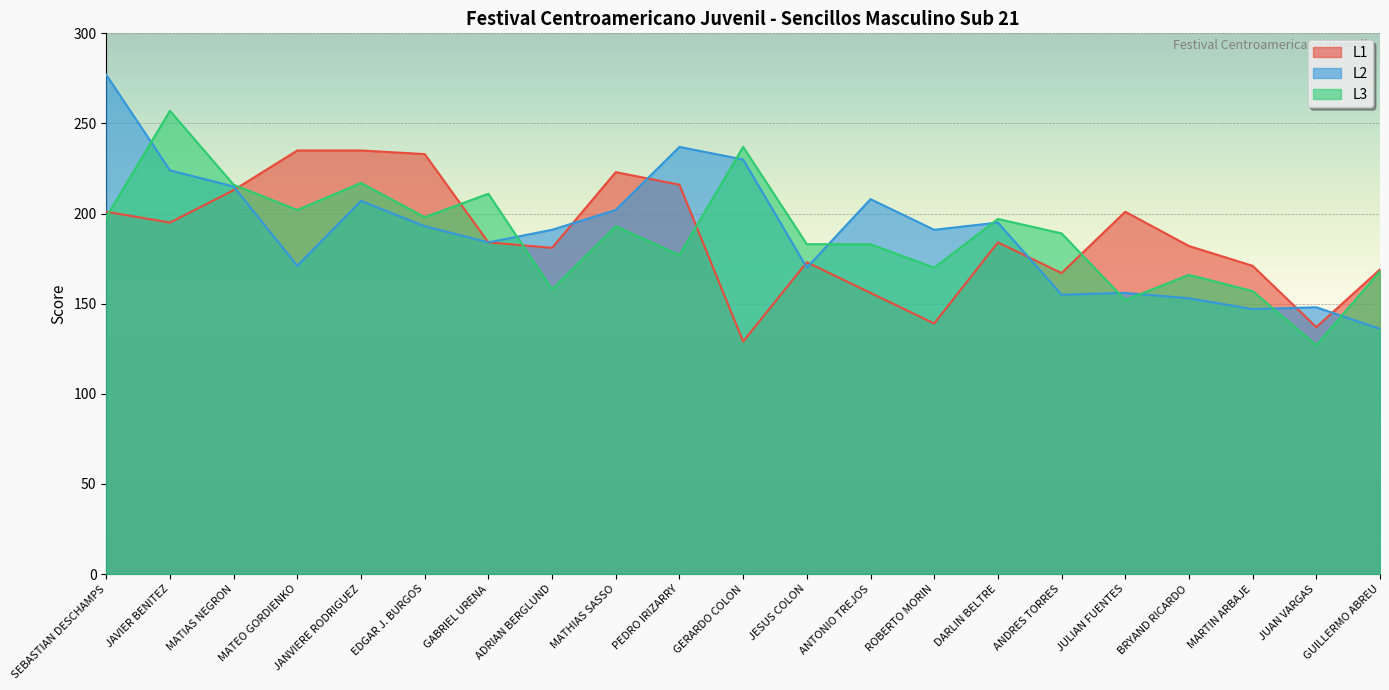

At which category is the sum across all series the highest?

SEBASTIAN DESCHAMPS